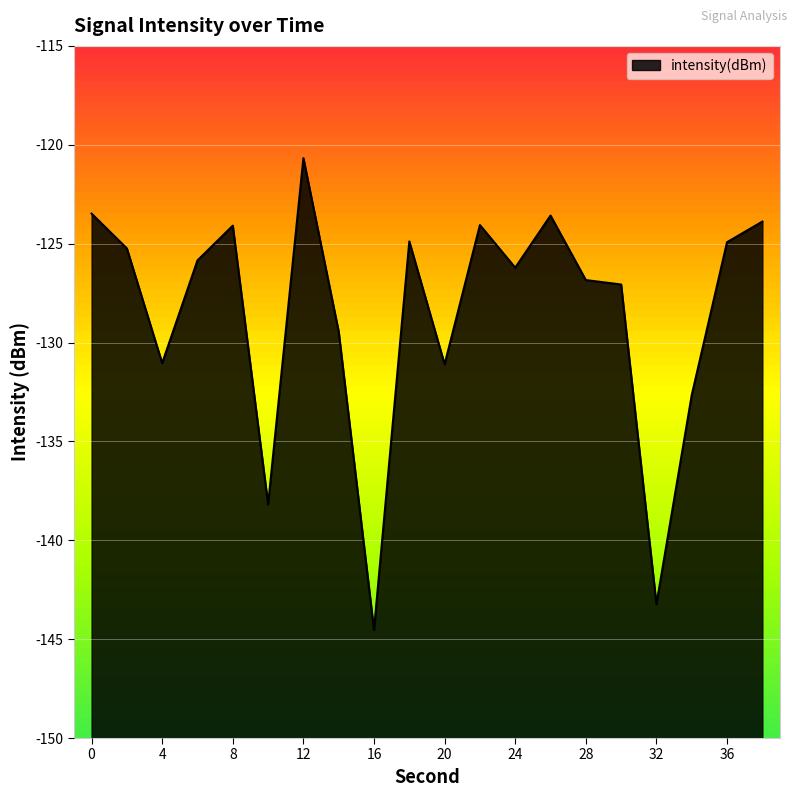

Between 32 and 24, which is larger?

24